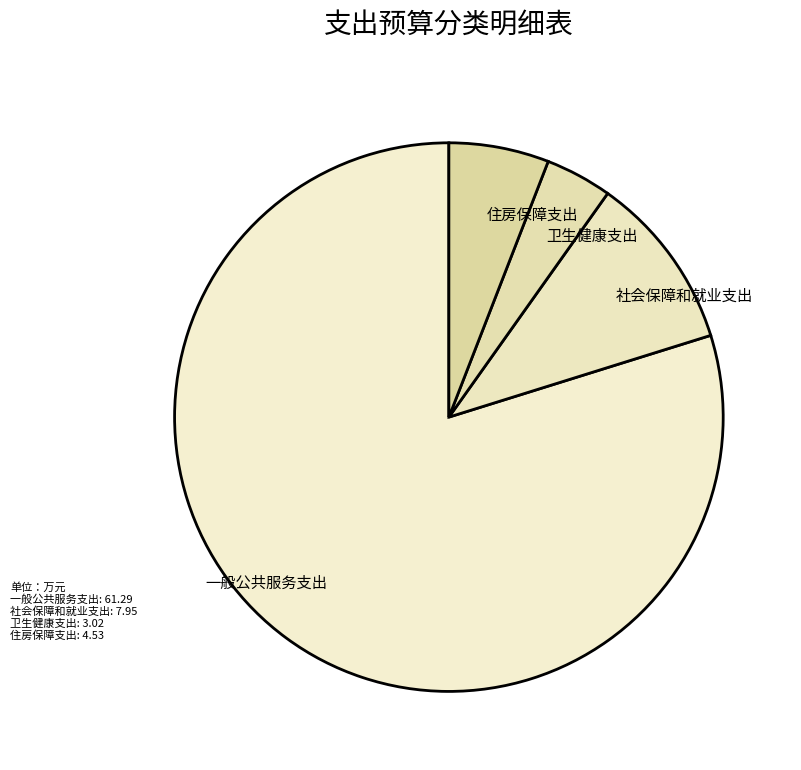

Which has a higher value, 一般公共服务支出 or 卫生健康支出?

一般公共服务支出